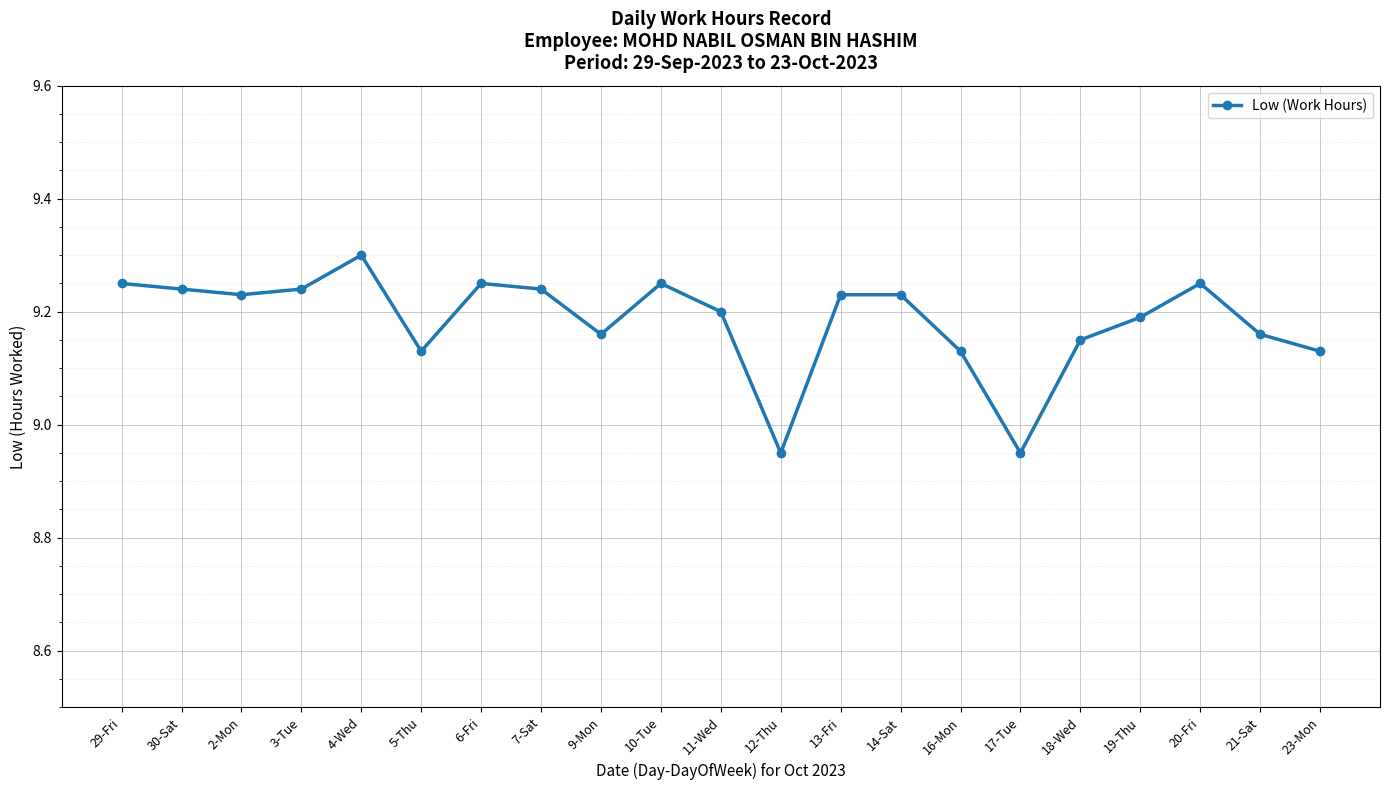

What position from the left is 3-Tue?

4